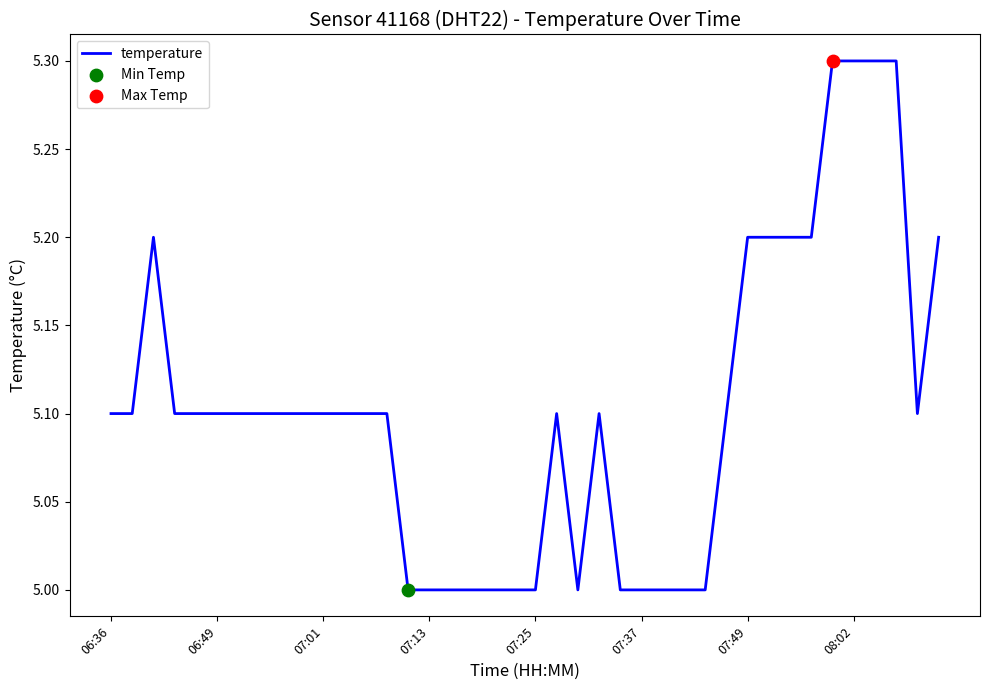

What is the difference between the maximum and minimum values?

0.3